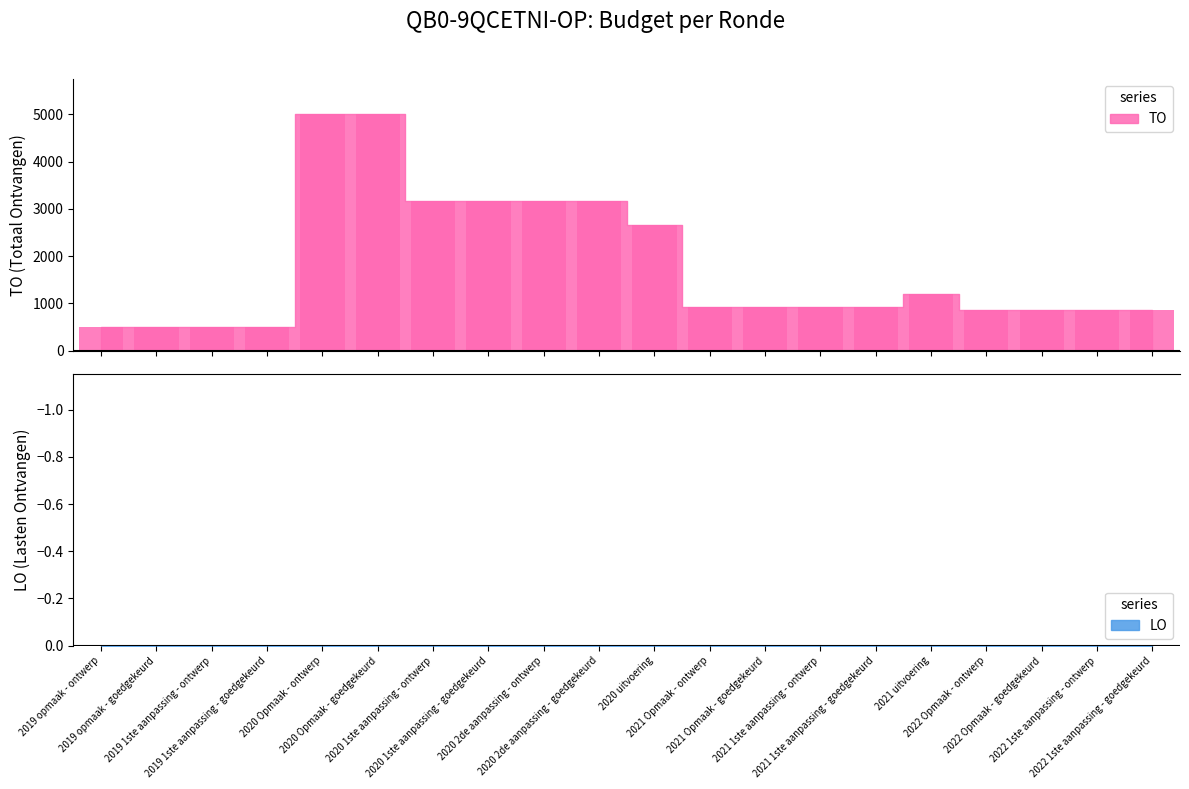

Is it true that the value at 2021 uitvoering is 1206?

True